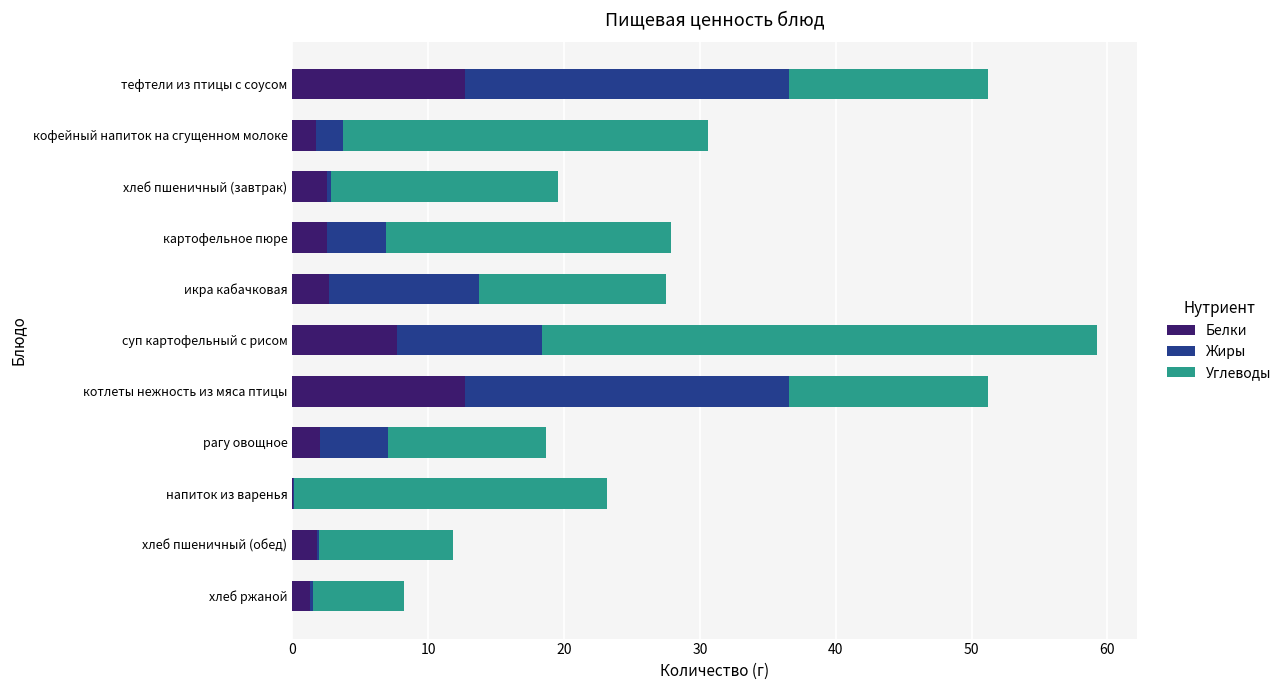

At which category is the sum across all series the highest?

суп картофельный с рисом